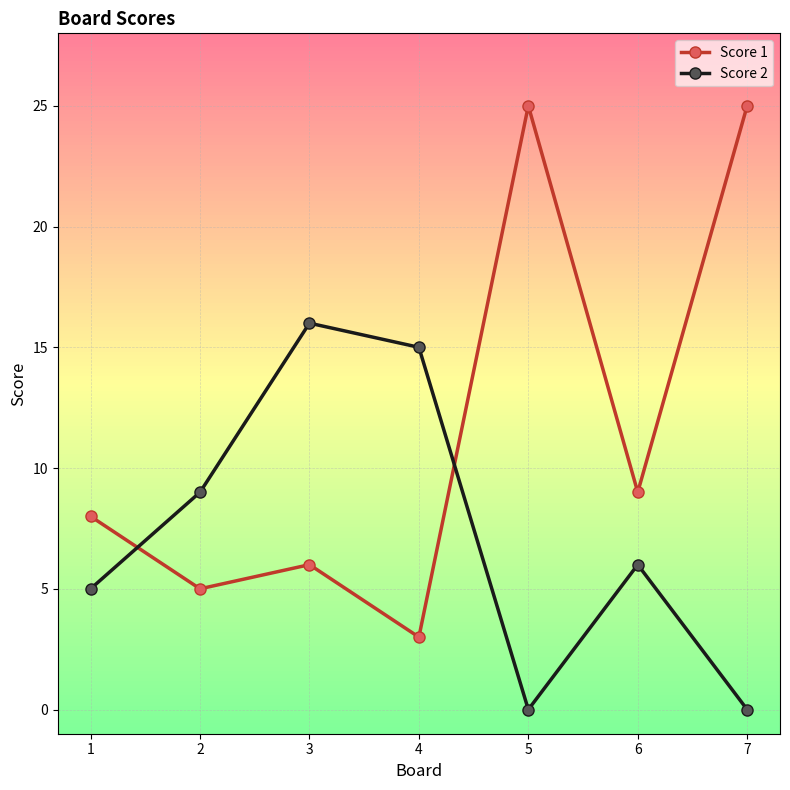

How many data points does each series have?

7